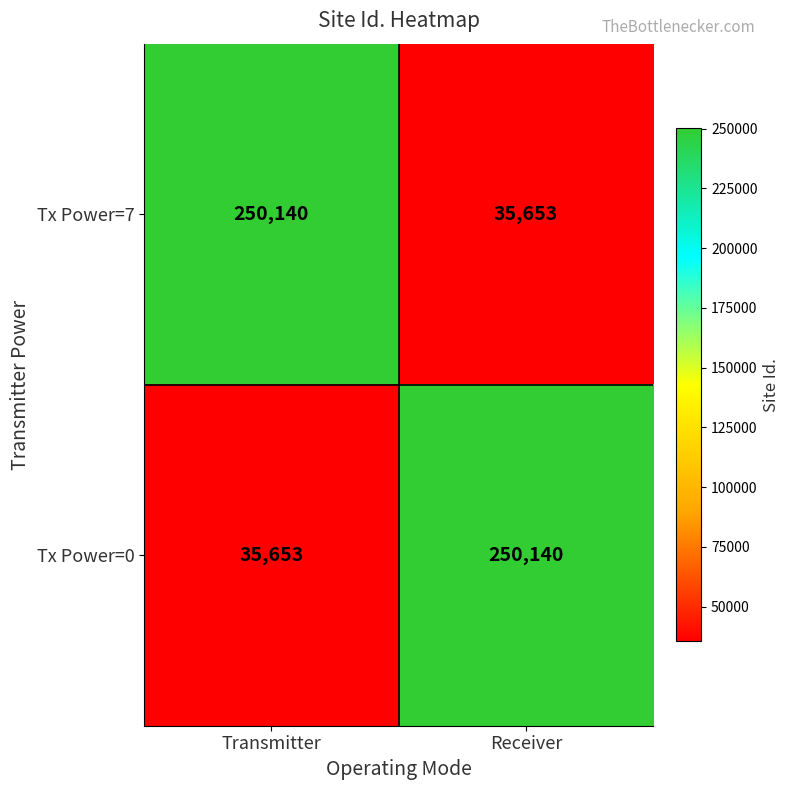

The Tx Power=7 series shows 250140 at Transmitter. True or false?

True